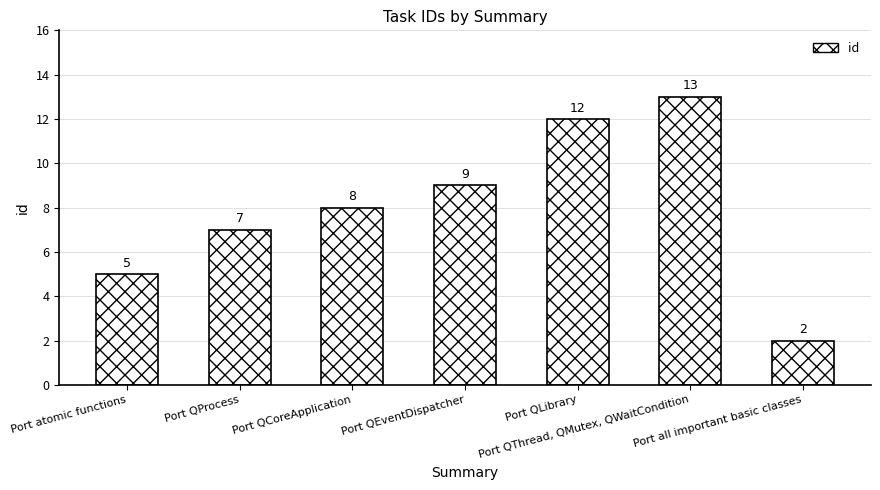

What is the difference between the values at Port QEventDispatcher and Port QProcess?

2